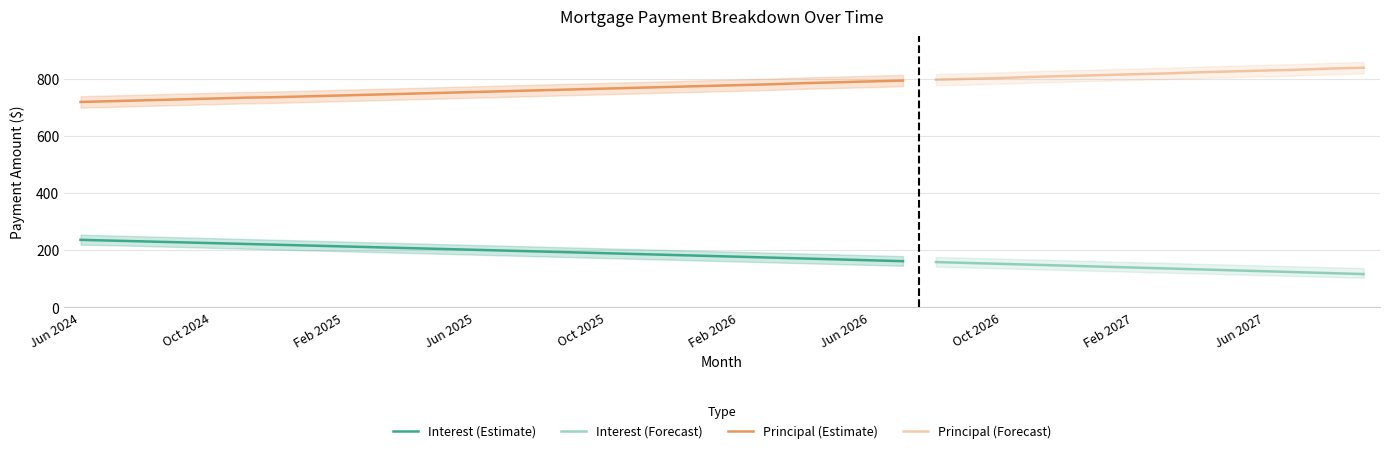

The value of Principal at Nov 2025 is 770.0. True or false?

True